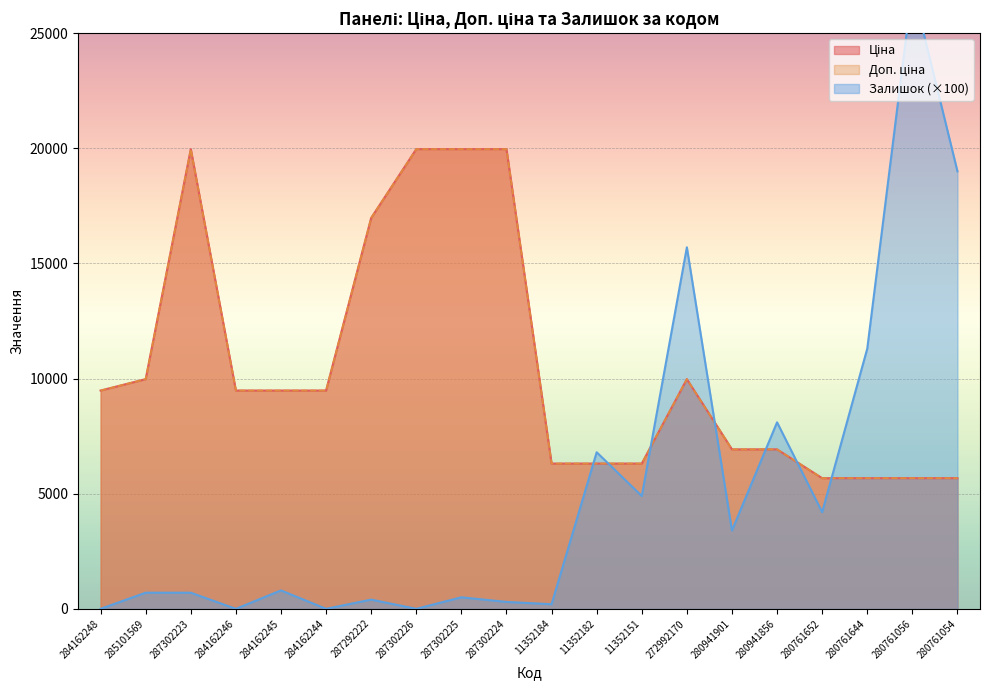

What is the label of the 16th point from the left?

280941856